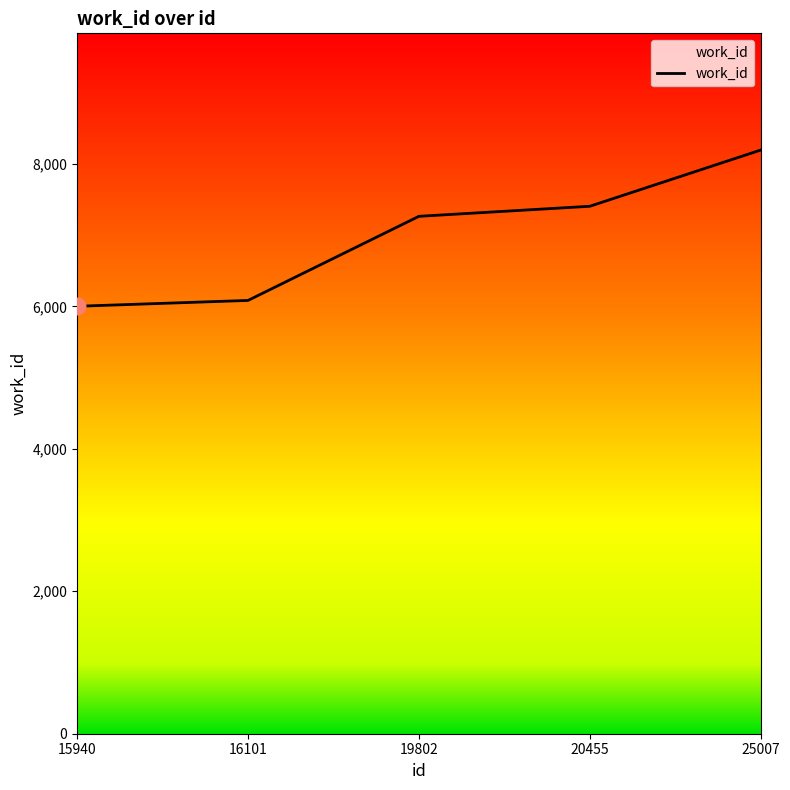

What value does the data have at 15940, to the nearest 10?

6000